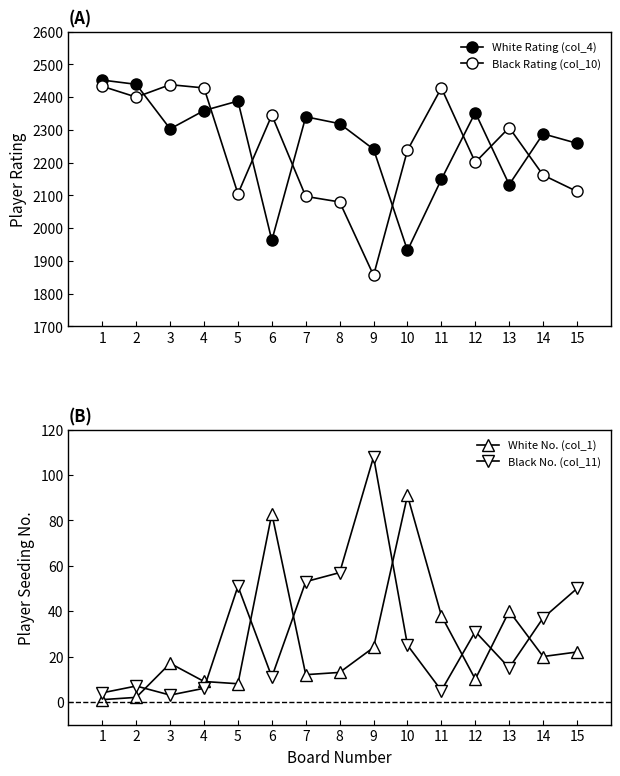

What is the value of the Black No. (col_11) point at the 15th from the left?

50